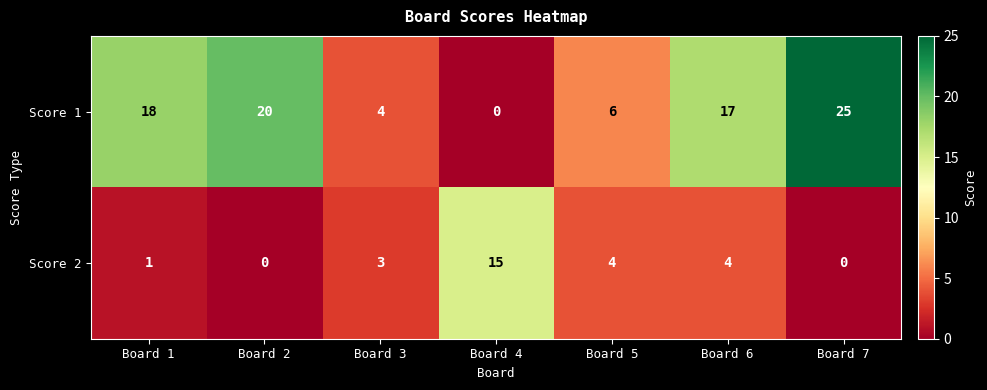

True or false: Score 2 has a value of 23 at Board 4.

False